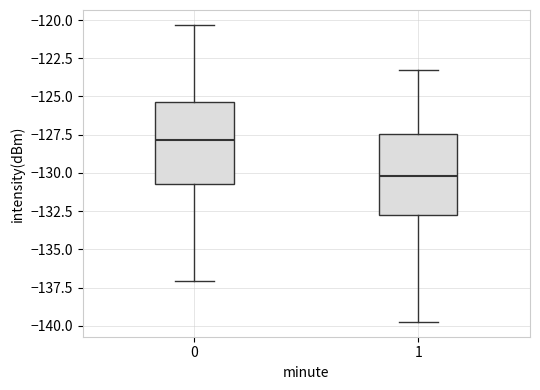

Reading left to right, transcribe this box plot: for each box, give where its median line is, the range the box spans, and where its two whiskers end, as read against the y-axis. The values are not printed on the chart, so give them approximately, as read against the axis.

0: median -128.0, box -130.5 to -125.5, whiskers -137.0 to -120.5
1: median -130.0, box -133.0 to -127.5, whiskers -139.5 to -123.5